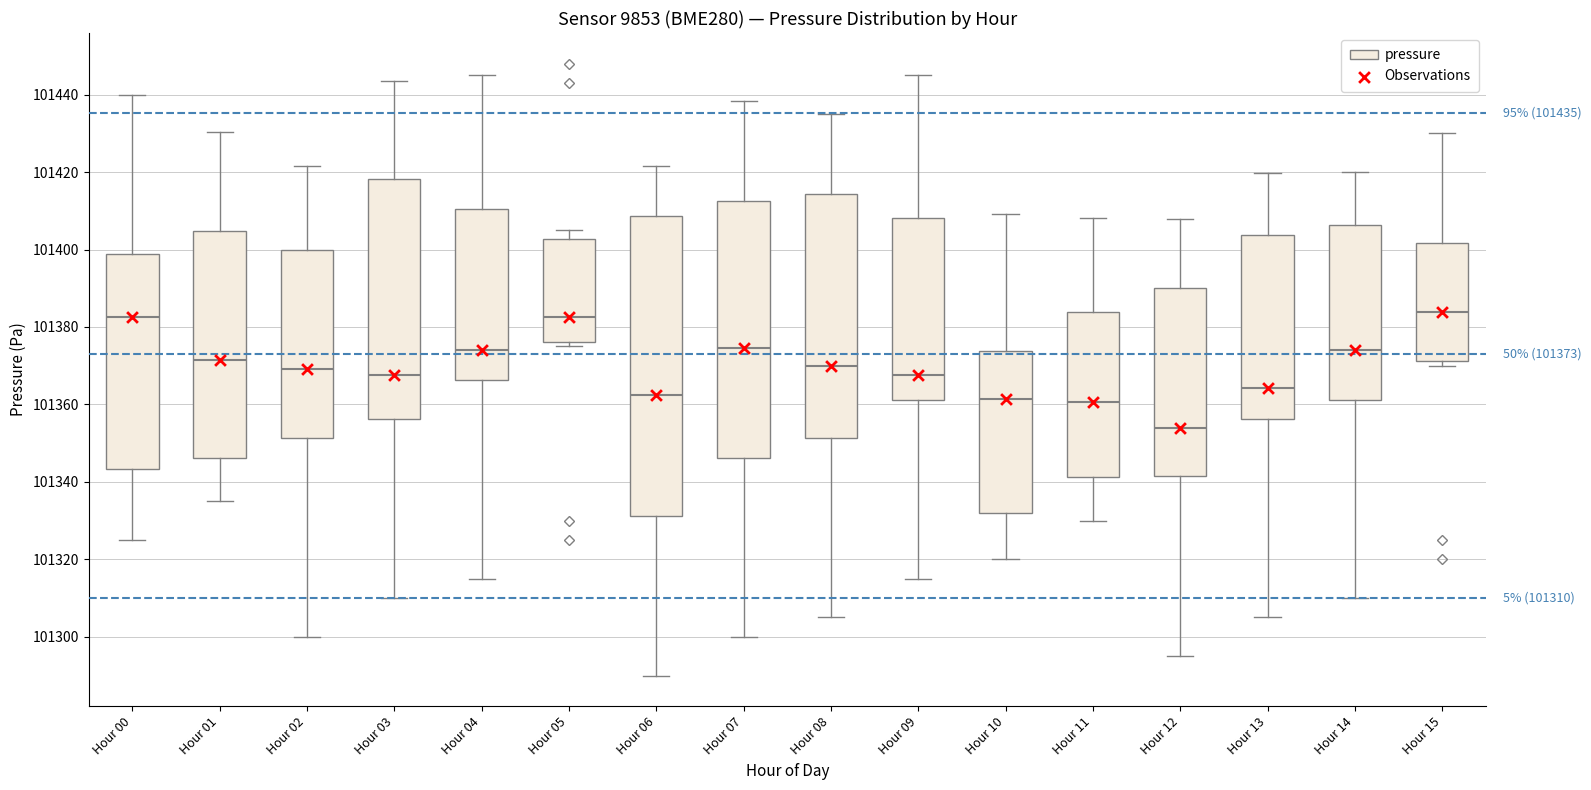

Which box is the tallest, from its lower edge to its upper edge?

Hour 06